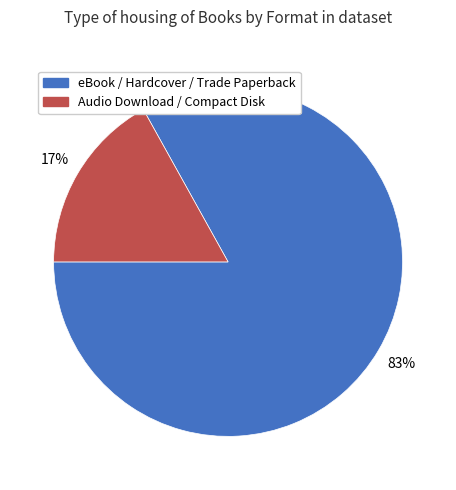

To the nearest percent, what is the average slice percentage?

50%